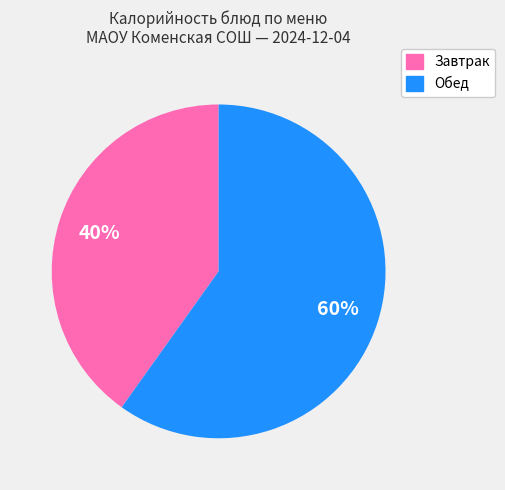

What percentage is the Завтрак slice, to the nearest percent?

40%